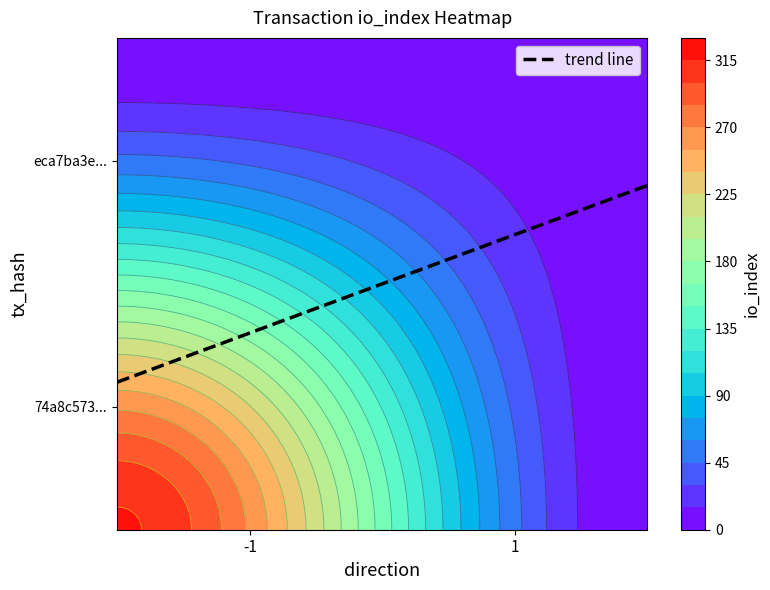

List the series in order of their overall mean, lowest first.

eca7ba3ef0d49098ca0ab4de56e754b8c4d60f5, 74a8c573a4aa17a46eeee721fd778c54d0cf786